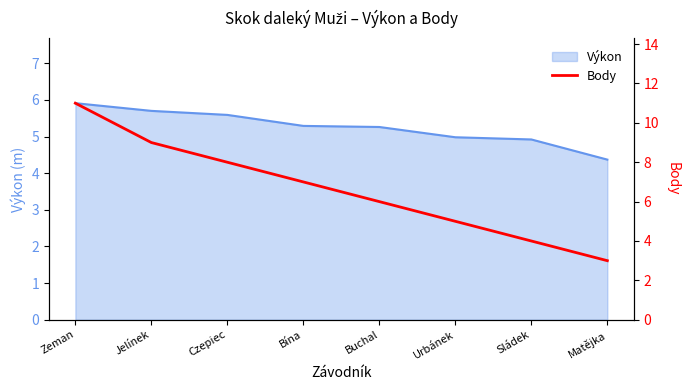

True or false: the data has more than 2 interior local peaks.

False